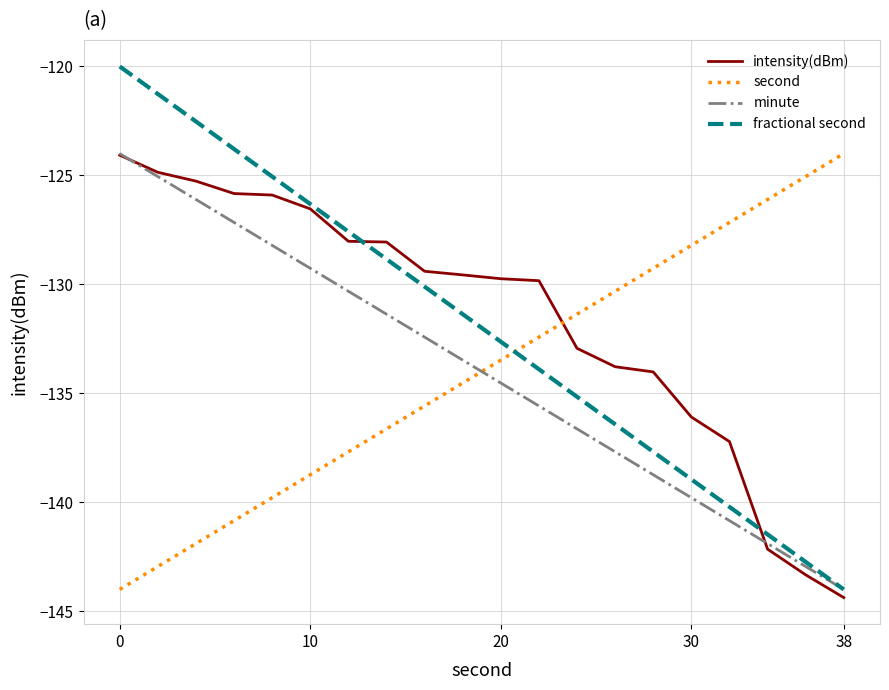

How many intersections are there between second and minute?

1